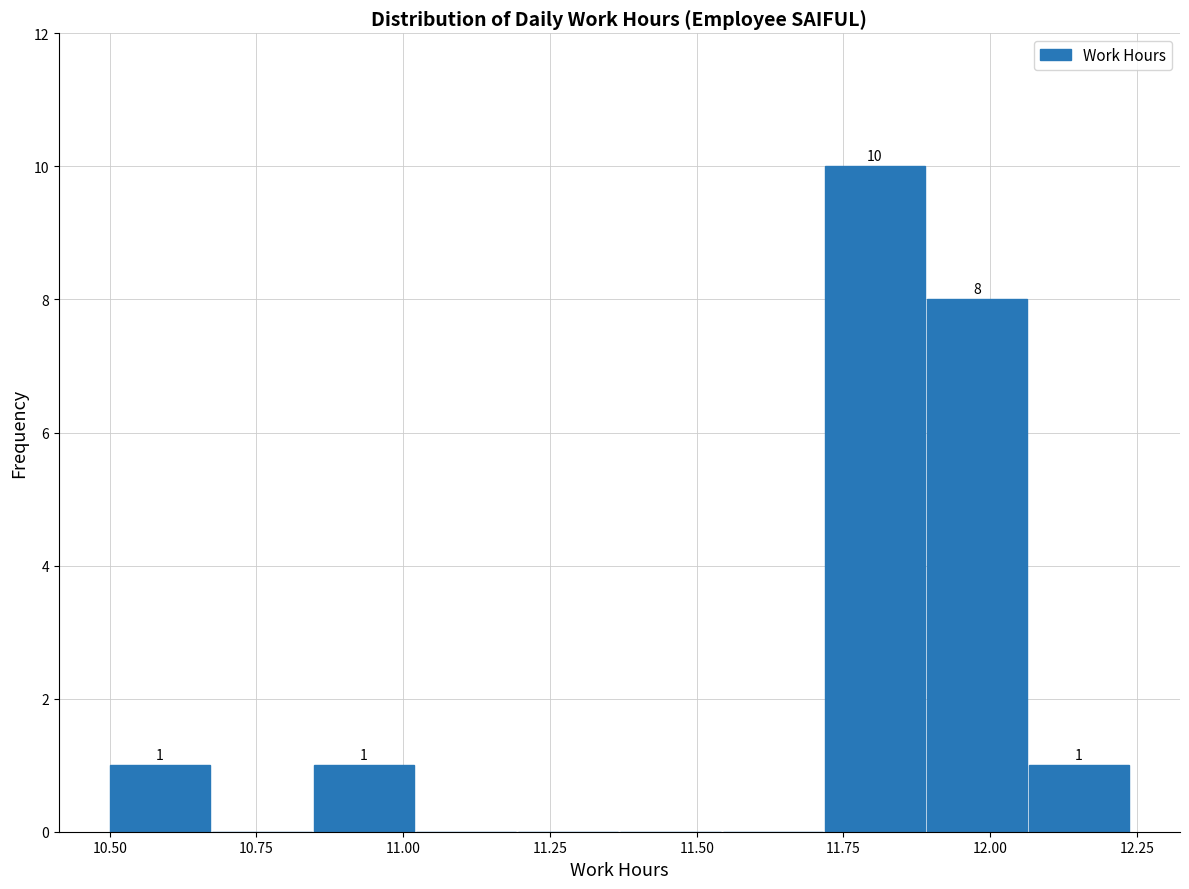

Around what value on the x-axis is the tallest bar? Give the approximate position of its centre, as read against the axis.

11.80